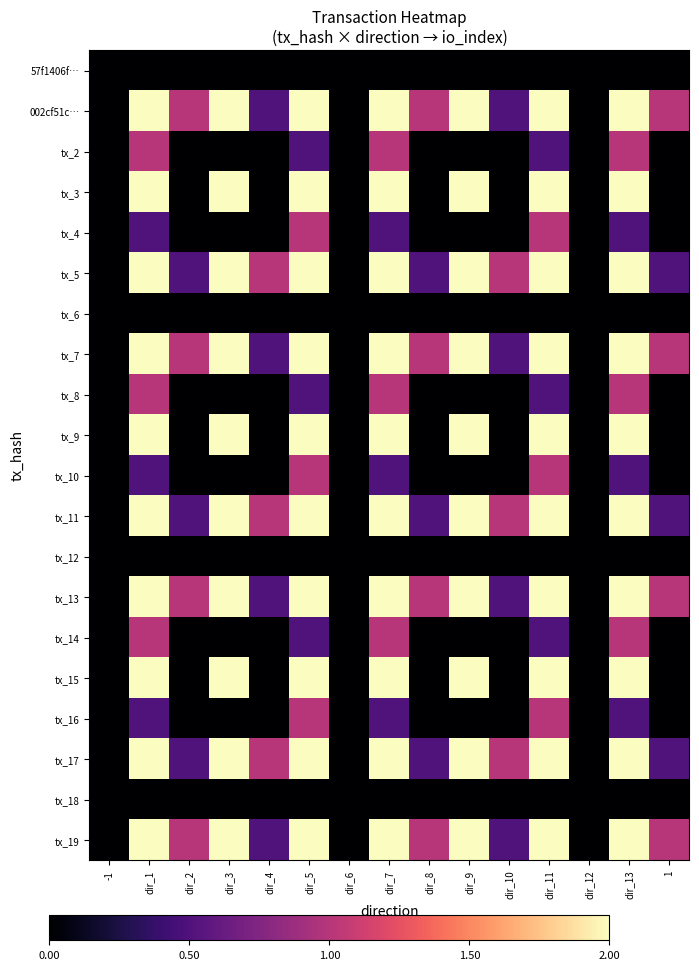

How many distinct data groups are displayed?

20